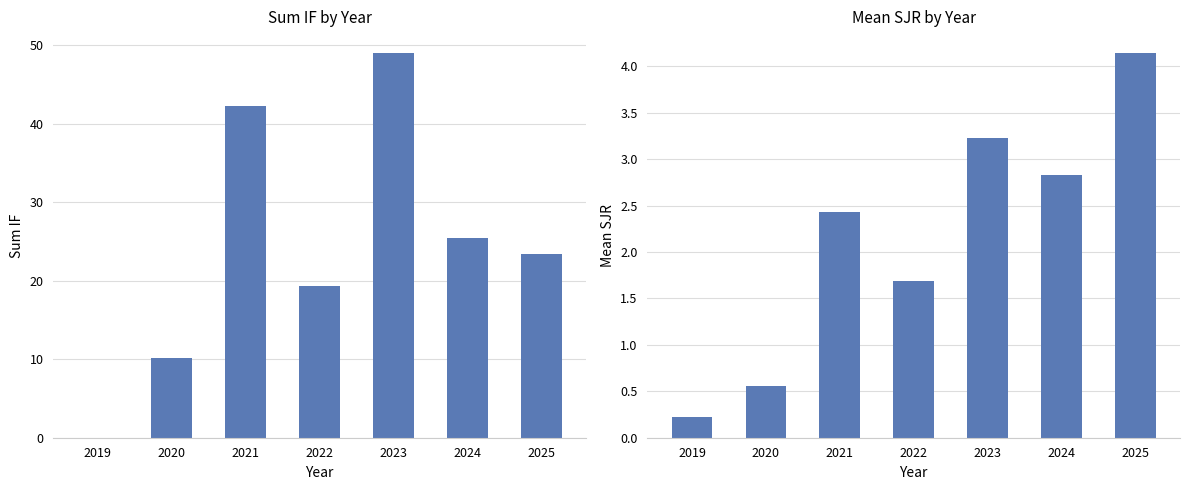

True or false: Sum IF has a value of 3.6 at 2020.

False